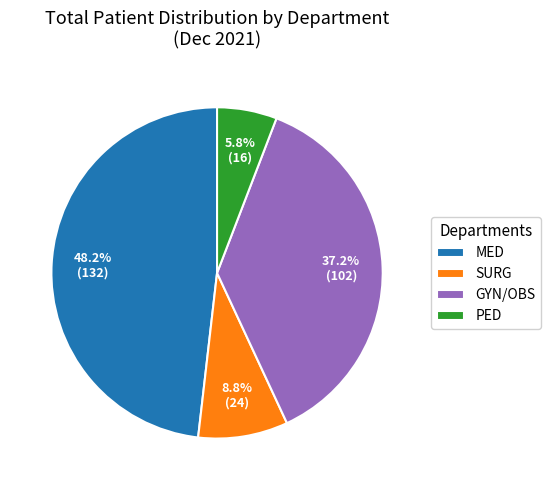

What percentage is the PED slice, to the nearest percent?

6%